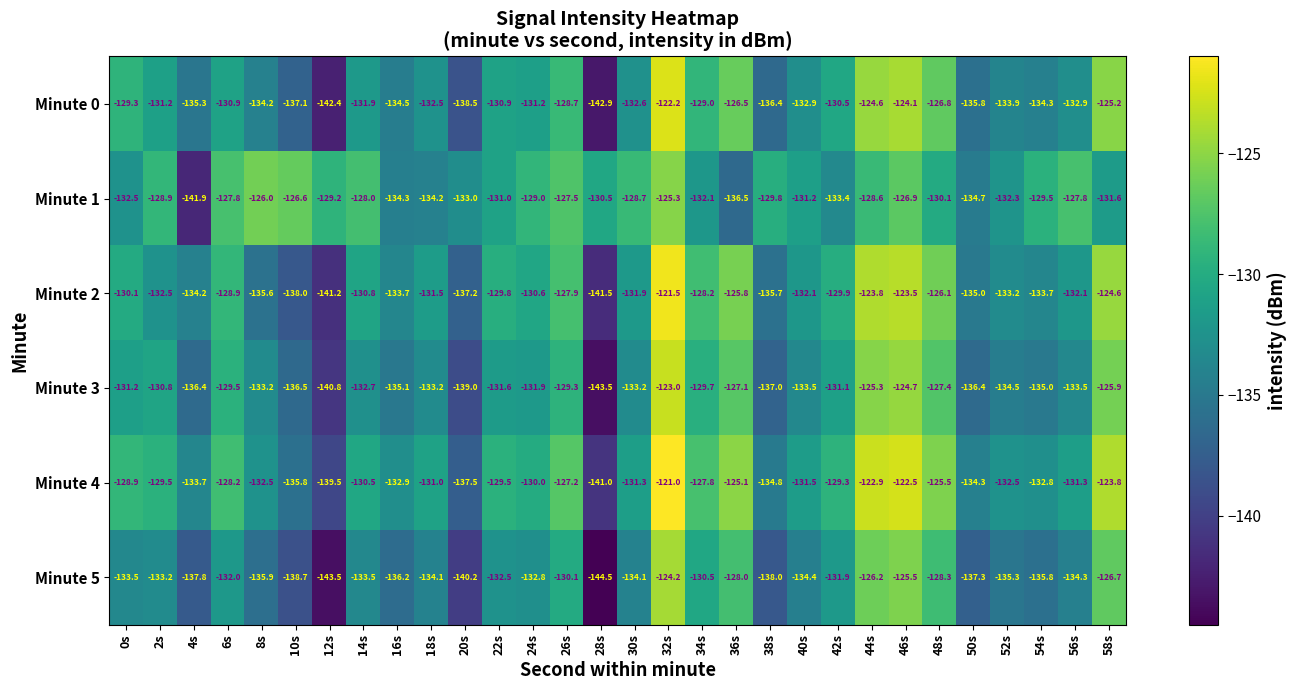

Rank the series by their maximum value, from lowest to highest.

Minute 1, Minute 5, Minute 3, Minute 0, Minute 2, Minute 4